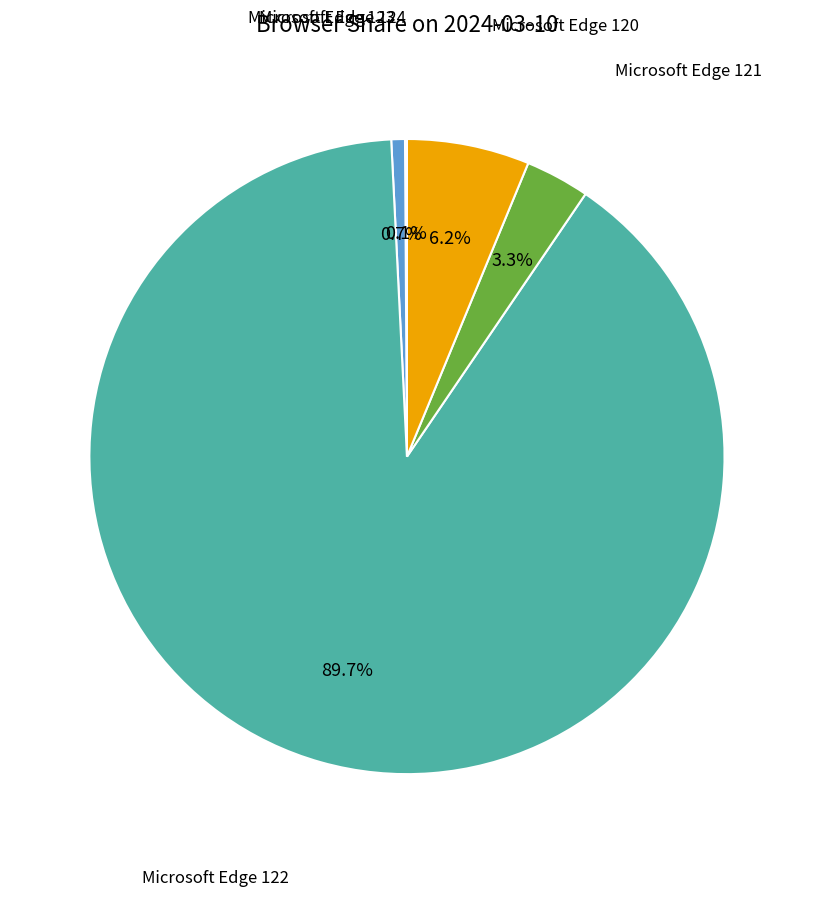

Is there a majority slice in this chart?

Yes